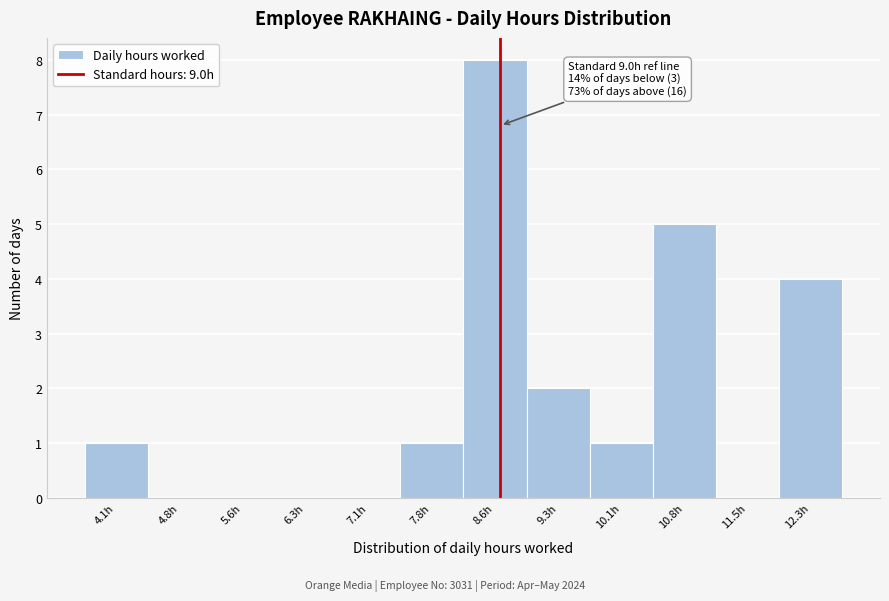

Reading right to left, what are all the values shown in this chart?

12.3h=4	11.5h=0	10.8h=5	10.1h=1	9.3h=2	8.6h=8	7.8h=1	7.1h=0	6.3h=0	5.6h=0	4.8h=0	4.1h=1